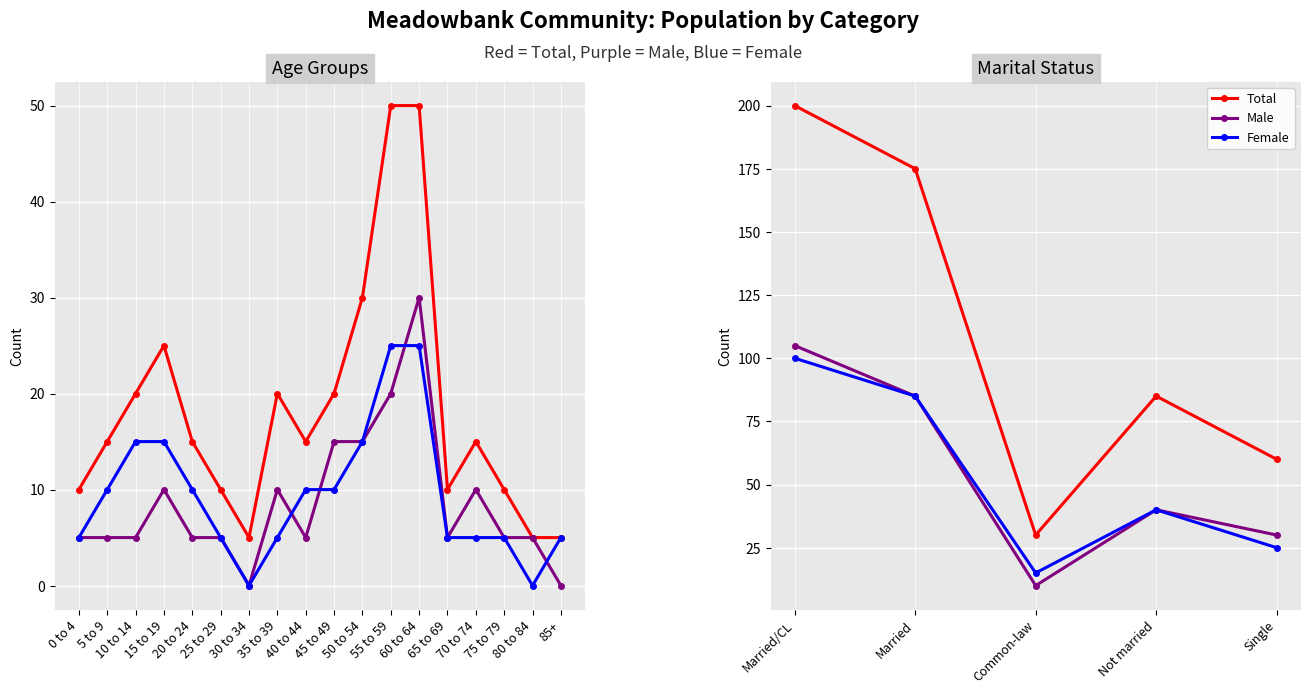

The Male series shows 53 at Single. True or false?

False